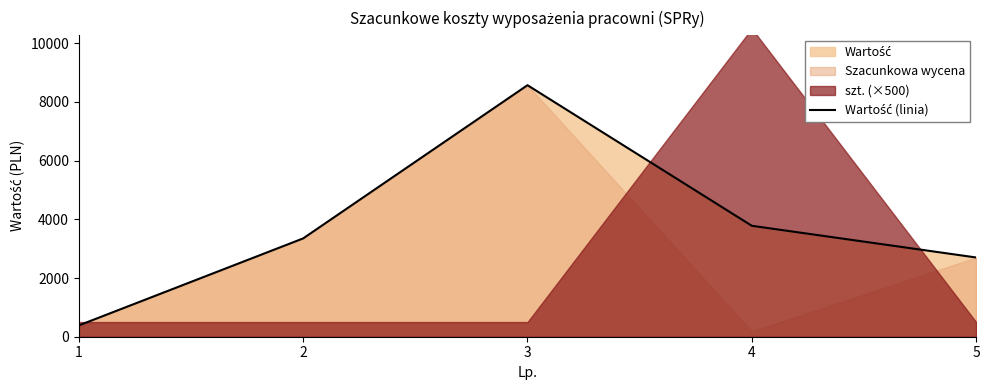

Where is the first local maximum?

3